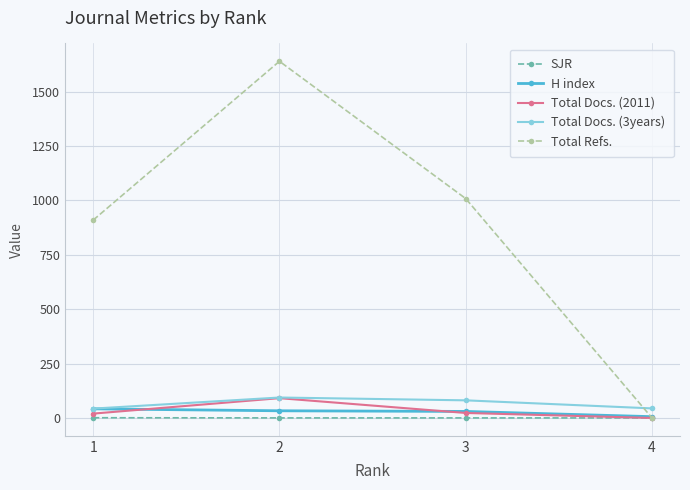

Is the value of Total Docs. (3years) at 3 greater than the value of H index at 1?

Yes